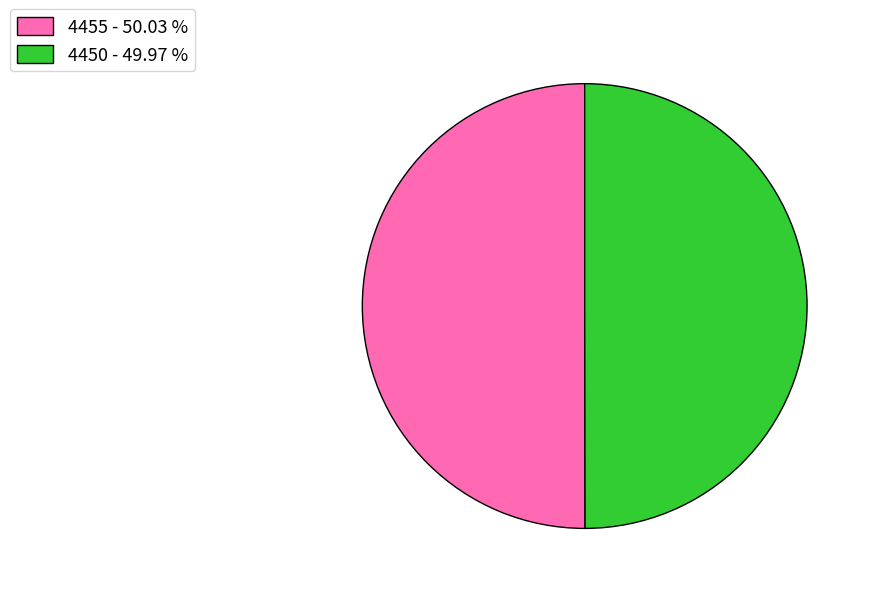

Do 4455 - 50.03 % and 4450 - 49.97 % together represent more than half of the pie?

Yes